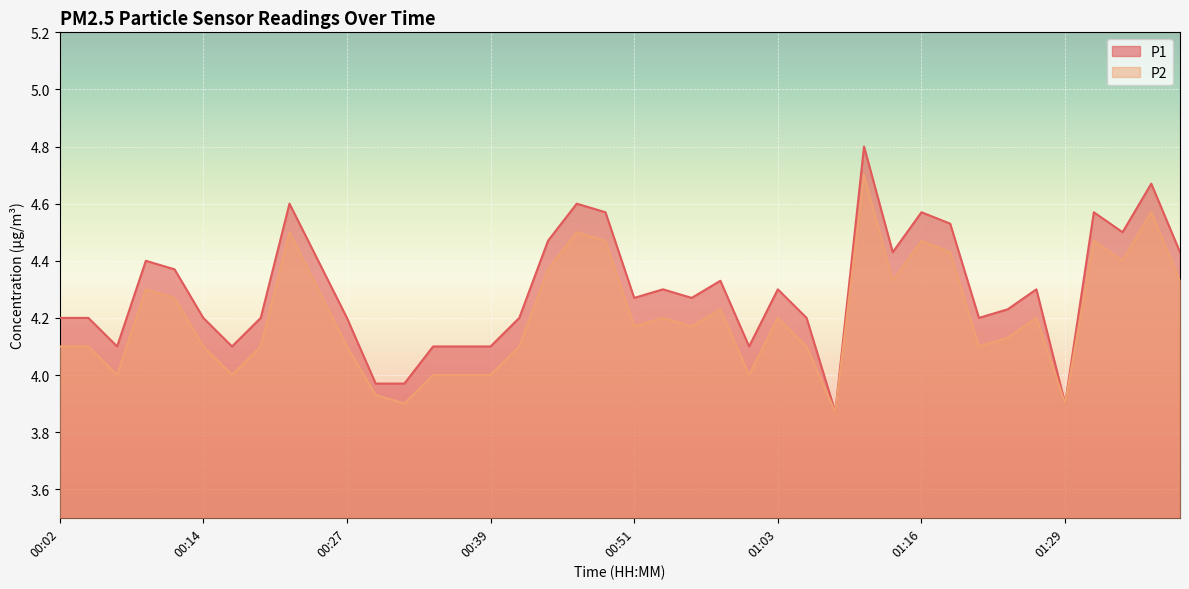

What is the sum of the P1 values at 01:39 and 00:39?

8.5